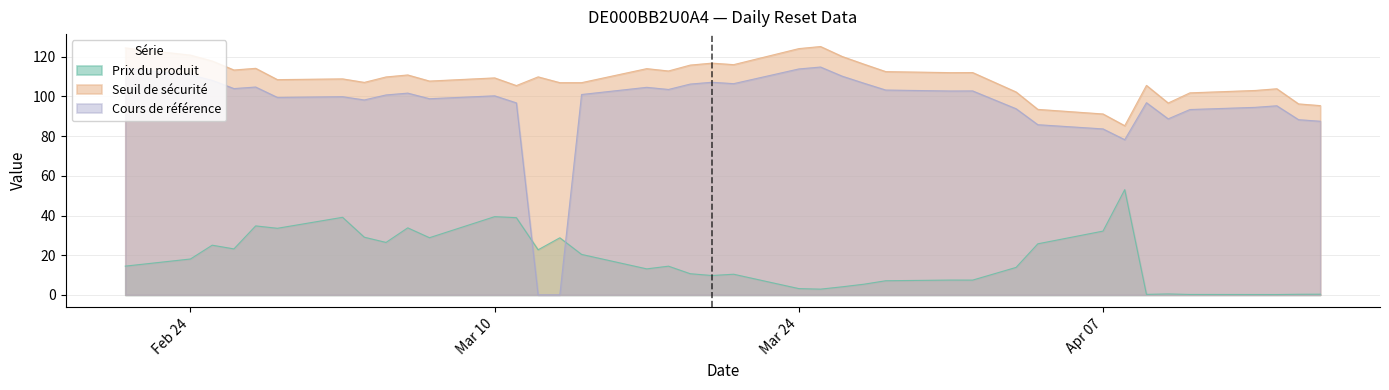

Which series ends up on top after the final intersection of Prix du produit and Cours de référence?

Cours de référence